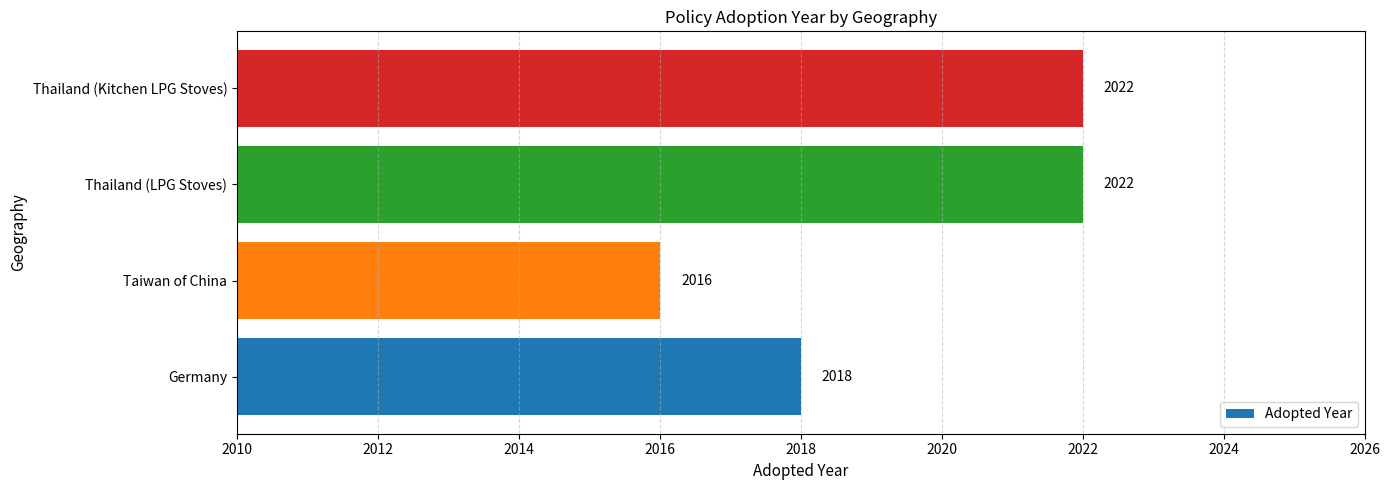

What is the average value?

2020